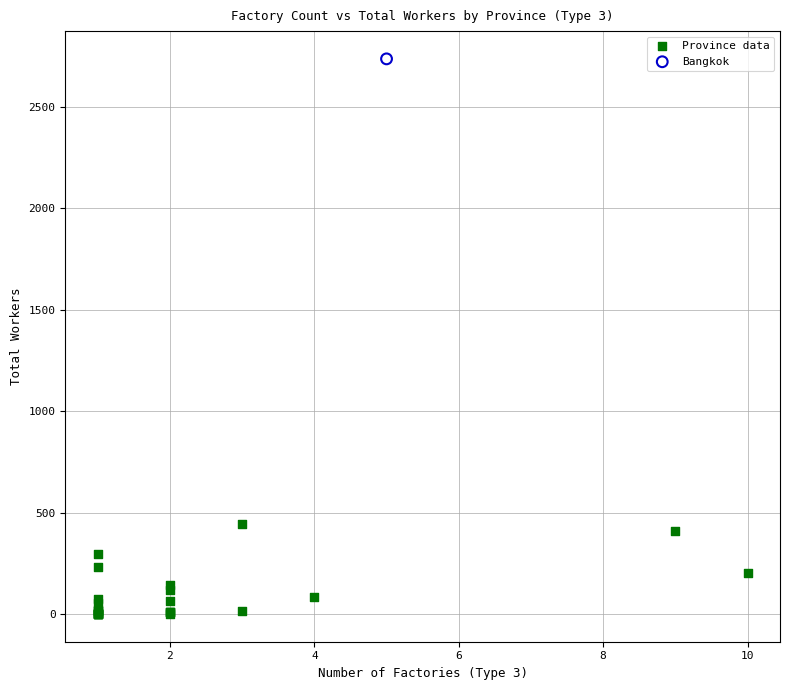

What are all the series names shown in the legend?

Province data, Bangkok